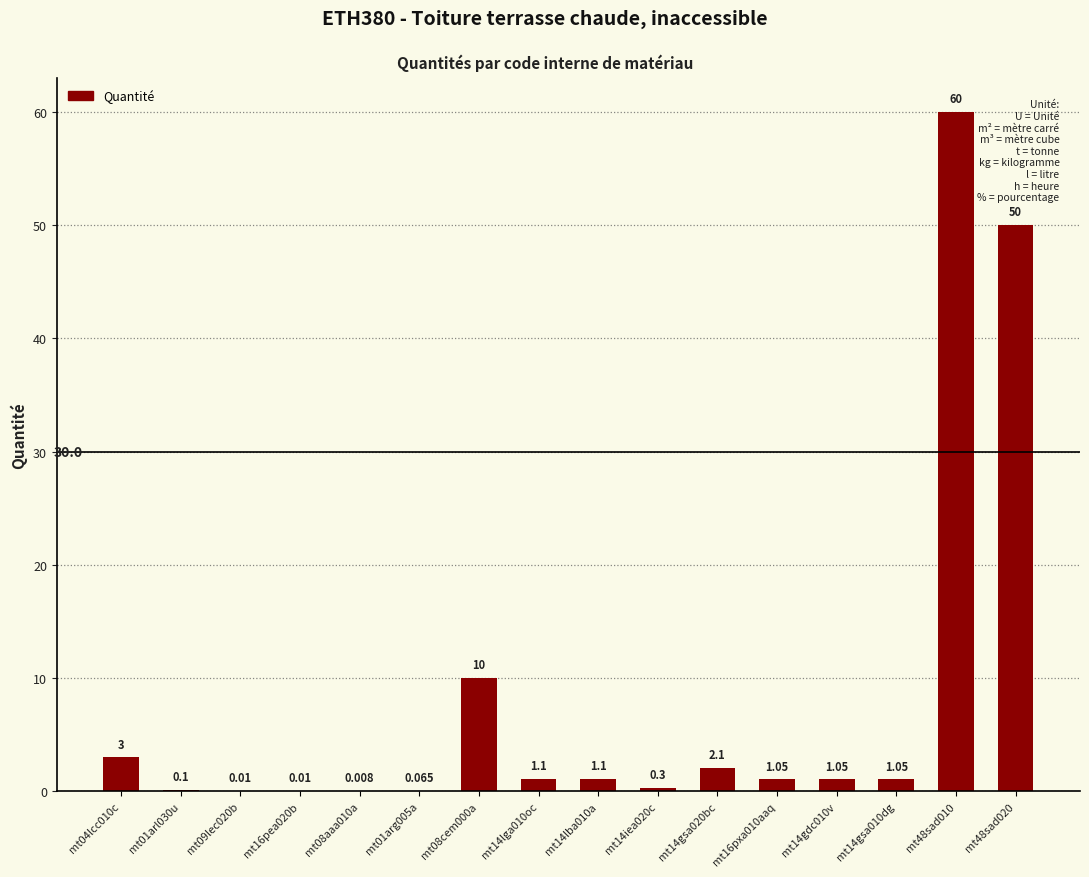

How many categories are shown in the chart?

16